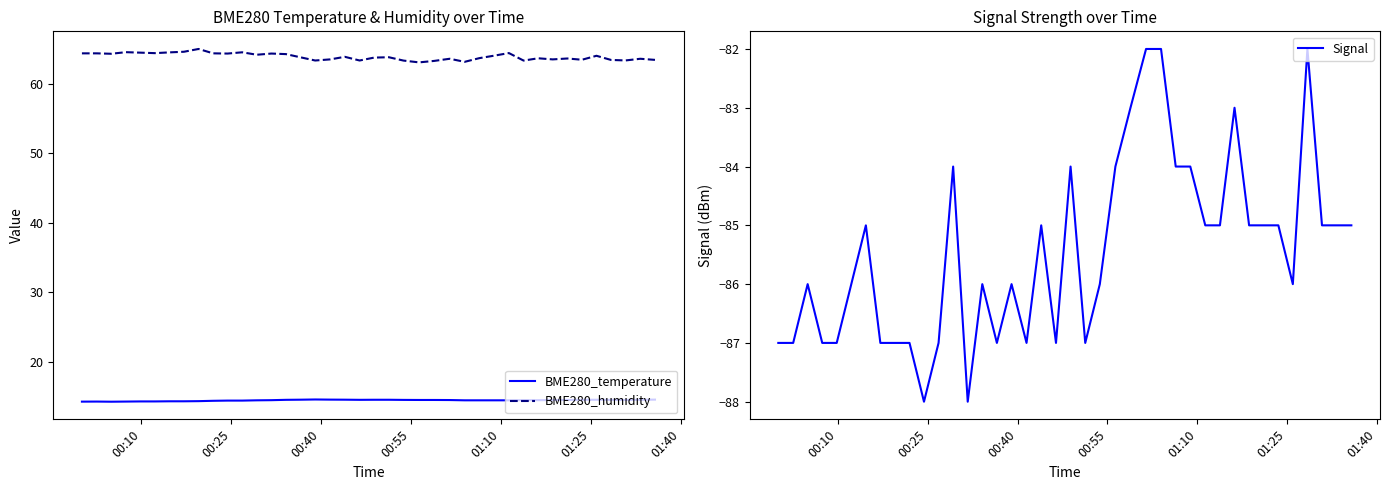

True or false: BME280_humidity and BME280_temperature intersect in this chart.

False